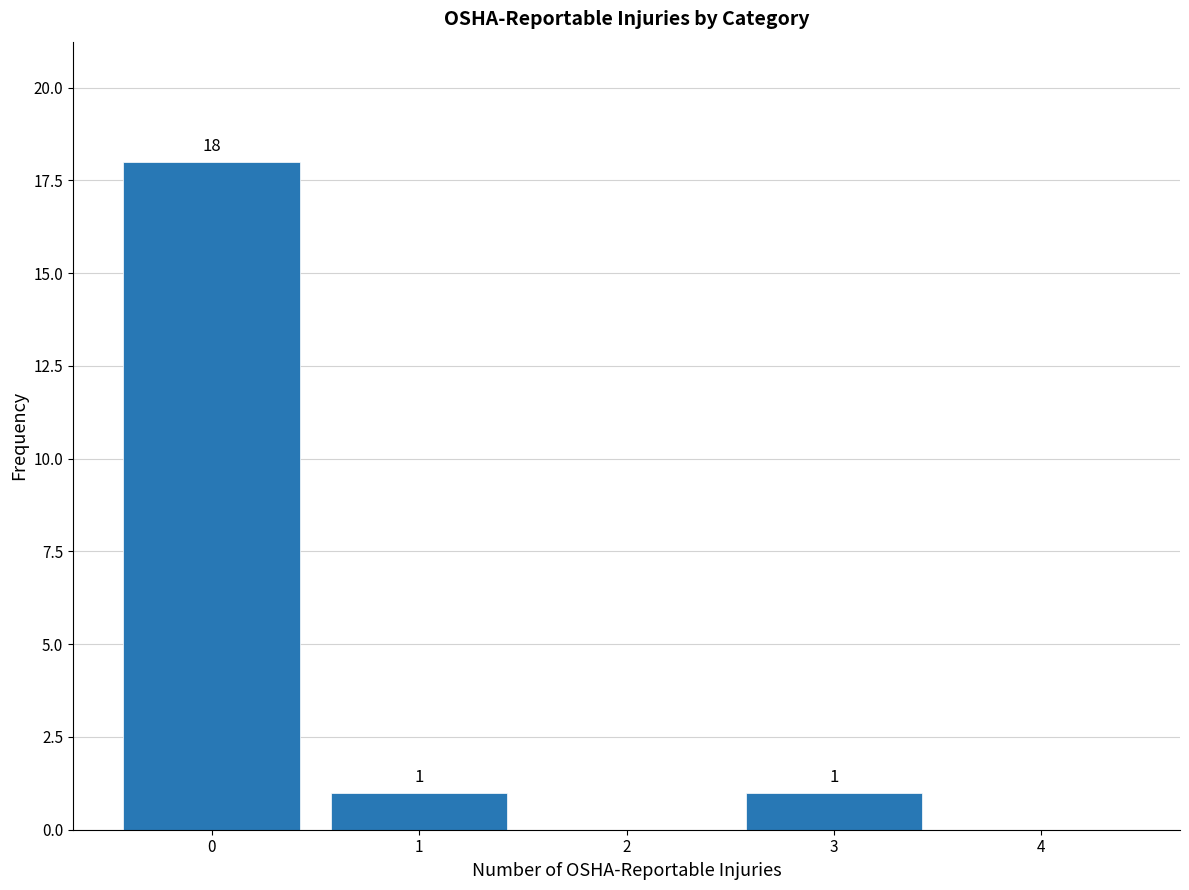

Which range on the x-axis has the tallest bar?

-0.5 to 0.5